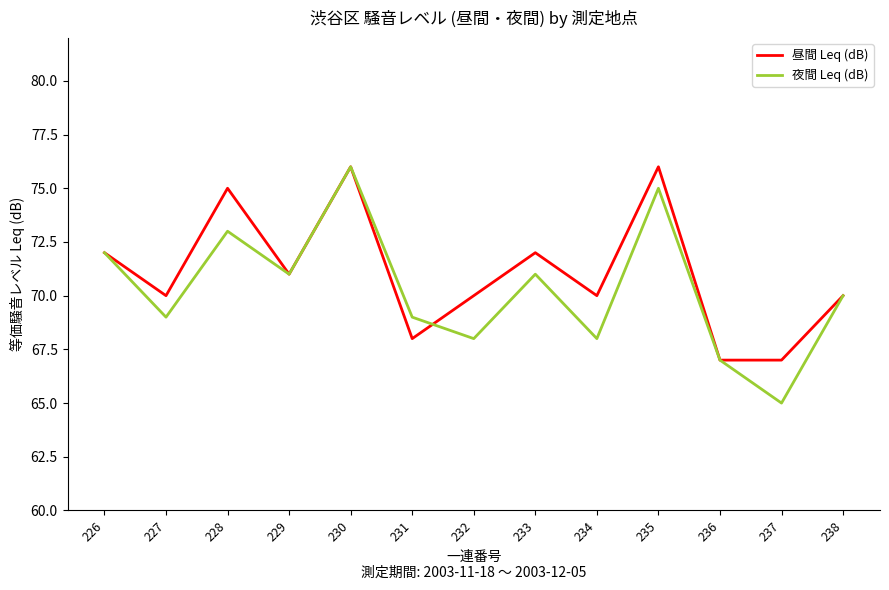

How many 昼間 Leq (dB) values are between 70 and 72?

7